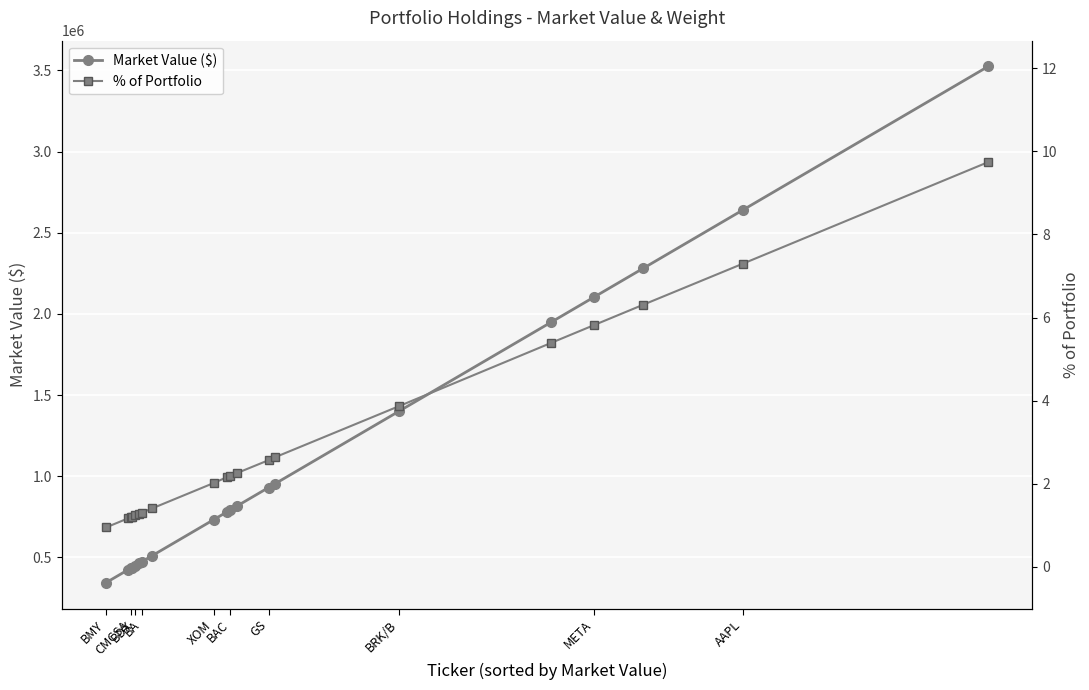

Rank the series at CMCSA from lowest to highest value.

% of Portfolio, Market Value ($)